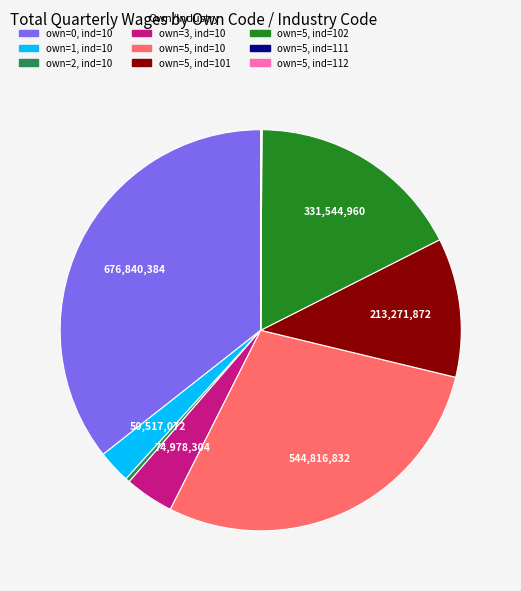

Does any single category account for the majority?

No